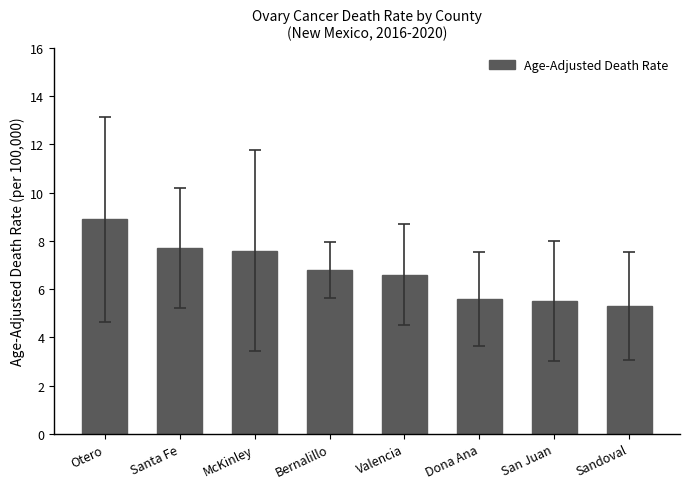

The chart shows a value of 8.9 at Otero. True or false?

True